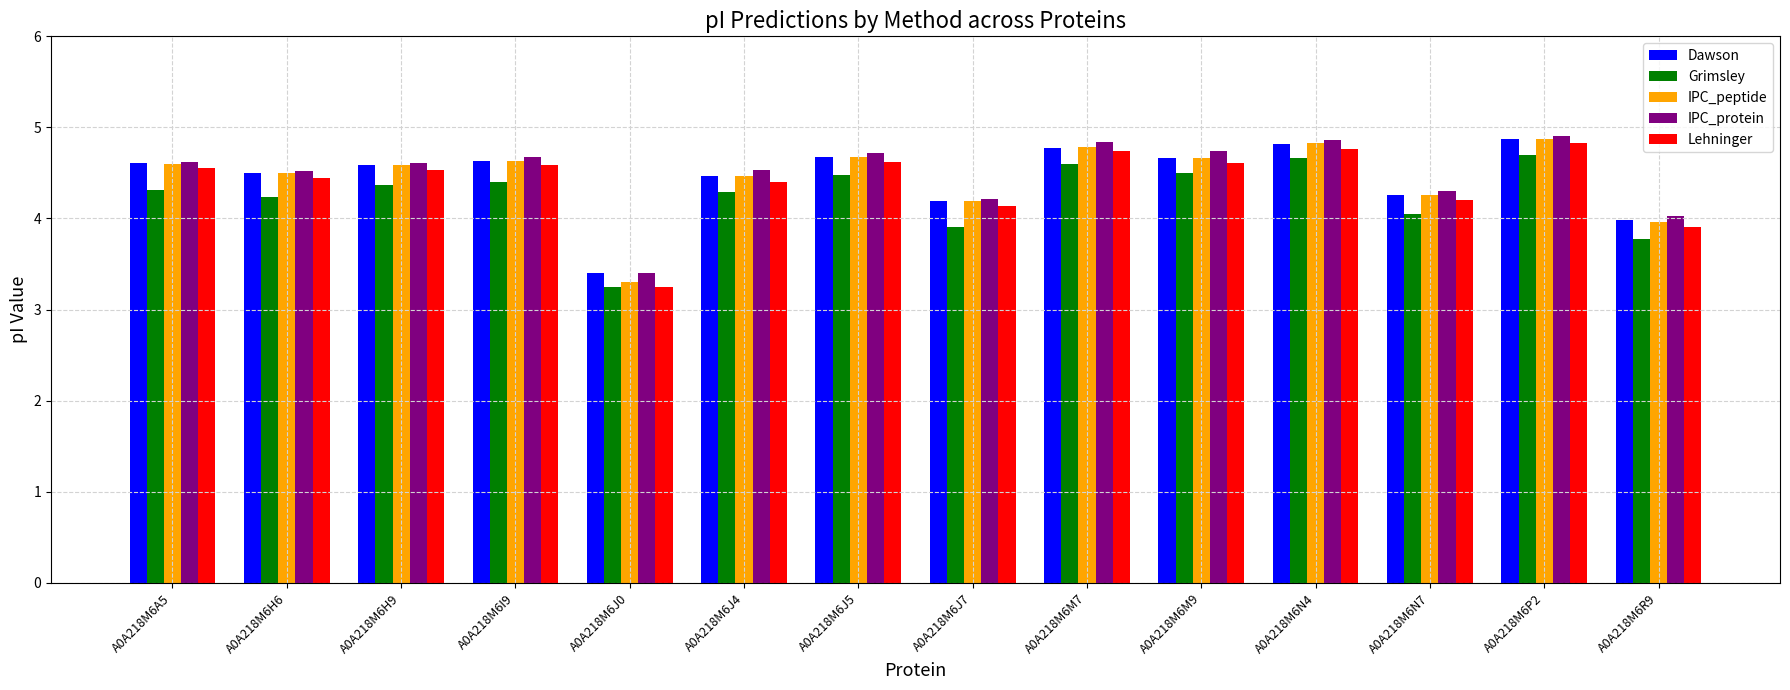

What is the maximum value shown in the chart?

4.9